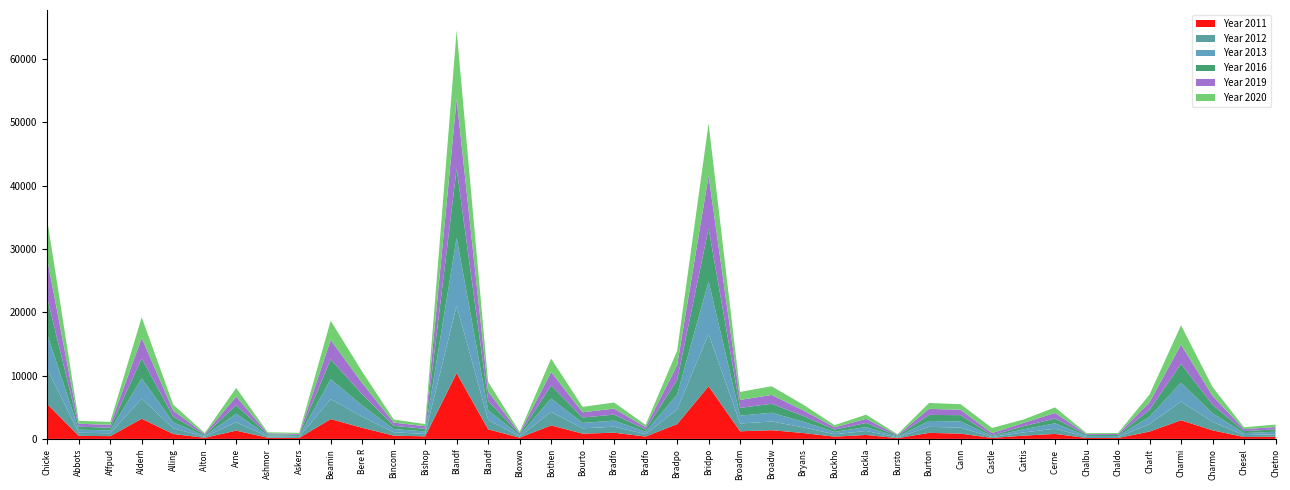

Reading left to right, list all the values displayed in this chart.

Year 2011: Chickerell=5509	Abbotsbury=484	Affpuddle and Turnerspuddle=437	Alderholt=3184	Allington=775	Alton Pancras=173	Arne=1308	Ashmore=191	Askerswell=154	Beaminster & Mapperton=3131	Bere Regis=1757	Bincombe=518	Bishop's Caundle=403	Blandford Forum & Langton Long Blandford=10382	Blandford St. Mary=1518	Bloxworth=198	Bothenhampton=2132	Bourton=831	Bradford Abbas & Clifton Maybank=982	Bradford Peverell=373	Bradpole=2333	Bridport=8316	Broadmayne=1202	Broadwindsor & Seaborough=1373	Bryanston=933	Buckhorn Weston=354	Buckland Newton=625	Burstock=120	Burton Bradstock=955	Cann=835	Castleton & Goathill=156	Cattistock & Chilfrome=514	Cerne Abbas & Up Cerne=790	Chalbury=145	Chaldon Herring=141	Charlton Marshall=1162	Charminster=2948	Charmouth & Catherston Leweston=1352	Cheselbourne=300	Chetnole & Stockwood=346
Year 2012: Chickerell=5524	Abbotsbury=490	Affpuddle and Turnerspuddle=451	Alderholt=3190	Allington=903	Alton Pancras=161	Arne=1327	Ashmore=186	Askerswell=158	Beaminster & Mapperton=3146	Bere Regis=1763	Bincombe=522	Bishop's Caundle=390	Blandford Forum & Langton Long Blandford=10660	Blandford St. Mary=1501	Bloxworth=186	Bothenhampton=2136	Bourton=841	Bradford Abbas & Clifton Maybank=944	Bradford Peverell=370	Bradpole=2335	Bridport=8284	Broadmayne=1231	Broadwindsor & Seaborough=1378	Bryanston=897	Buckhorn Weston=379	Buckland Newton=632	Burstock=110	Burton Bradstock=956	Cann=937	Castleton & Goathill=141	Cattistock & Chilfrome=506	Cerne Abbas & Up Cerne=816	Chalbury=163	Chaldon Herring=152	Charlton Marshall=1178	Charminster=2952	Charmouth & Catherston Leweston=1333	Cheselbourne=304	Chetnole & Stockwood=392
Year 2016: Chickerell=5704	Abbotsbury=474	Affpuddle and Turnerspuddle=433	Alderholt=3175	Allington=915	Alton Pancras=160	Arne=1345	Ashmore=178	Askerswell=160	Beaminster & Mapperton=3147	Bere Regis=1778	Bincombe=521	Bishop's Caundle=402	Blandford Forum & Langton Long Blandford=10924	Blandford St. Mary=1493	Bloxworth=176	Bothenhampton=2070	Bourton=843	Bradford Abbas & Clifton Maybank=960	Bradford Peverell=370	Bradpole=2305	Bridport=8360	Broadmayne=1217	Broadwindsor & Seaborough=1415	Bryanston=924	Buckhorn Weston=369	Buckland Newton=645	Burstock=139	Burton Bradstock=953	Cann=989	Castleton & Goathill=137	Cattistock & Chilfrome=496	Cerne Abbas & Up Cerne=762	Chalbury=147	Chaldon Herring=174	Charlton Marshall=1092	Charminster=2976	Charmouth & Catherston Leweston=1379	Cheselbourne=318	Chetnole & Stockwood=370
Year 2019: Chickerell=6129	Abbotsbury=460	Affpuddle and Turnerspuddle=448	Alderholt=3233	Allington=934	Alton Pancras=148	Arne=1358	Ashmore=151	Askerswell=160	Beaminster & Mapperton=3043	Bere Regis=1775	Bincombe=508	Bishop's Caundle=415	Blandford Forum & Langton Long Blandford=10992	Blandford St. Mary=1485	Bloxworth=179	Bothenhampton=2112	Bourton=835	Bradford Abbas & Clifton Maybank=945	Bradford Peverell=363	Bradpole=2314	Bridport=8335	Broadmayne=1260	Broadwindsor & Seaborough=1394	Bryanston=893	Buckhorn Weston=352	Buckland Newton=656	Burstock=126	Burton Bradstock=961	Cann=851	Castleton & Goathill=360	Cattistock & Chilfrome=532	Cerne Abbas & Up Cerne=887	Chalbury=140	Chaldon Herring=153	Charlton Marshall=1193	Charminster=3046	Charmouth & Catherston Leweston=1402	Cheselbourne=312	Chetnole & Stockwood=369
Year 2020: Chickerell=6189	Abbotsbury=468	Affpuddle and Turnerspuddle=458	Alderholt=3262	Allington=953	Alton Pancras=133	Arne=1378	Ashmore=159	Askerswell=167	Beaminster & Mapperton=3046	Bere Regis=1799	Bincombe=484	Bishop's Caundle=341	Blandford Forum & Langton Long Blandford=10824	Blandford St. Mary=1496	Bloxworth=188	Bothenhampton=2128	Bourton=852	Bradford Abbas & Clifton Maybank=961	Bradford Peverell=364	Bradpole=2295	Bridport=8258	Broadmayne=1266	Broadwindsor & Seaborough=1376	Bryanston=887	Buckhorn Weston=346	Buckland Newton=661	Burstock=124	Burton Bradstock=927	Cann=884	Castleton & Goathill=802	Cattistock & Chilfrome=529	Cerne Abbas & Up Cerne=873	Chalbury=145	Chaldon Herring=158	Charlton Marshall=1212	Charminster=3041	Charmouth & Catherston Leweston=1399	Cheselbourne=288	Chetnole & Stockwood=394
Year 2013: Chickerell=5508	Abbotsbury=482	Affpuddle and Turnerspuddle=456	Alderholt=3166	Allington=943	Alton Pancras=157	Arne=1339	Ashmore=180	Askerswell=161	Beaminster & Mapperton=3155	Bere Regis=1762	Bincombe=514	Bishop's Caundle=393	Blandford Forum & Langton Long Blandford=10730	Blandford St. Mary=1496	Bloxworth=185	Bothenhampton=2104	Bourton=859	Bradford Abbas & Clifton Maybank=954	Bradford Peverell=377	Bradpole=2330	Bridport=8284	Broadmayne=1250	Broadwindsor & Seaborough=1379	Bryanston=889	Buckhorn Weston=374	Buckland Newton=609	Burstock=121	Burton Bradstock=925	Cann=990	Castleton & Goathill=132	Cattistock & Chilfrome=491	Cerne Abbas & Up Cerne=849	Chalbury=163	Chaldon Herring=155	Charlton Marshall=1163	Charminster=2979	Charmouth & Catherston Leweston=1344	Cheselbourne=314	Chetnole & Stockwood=395